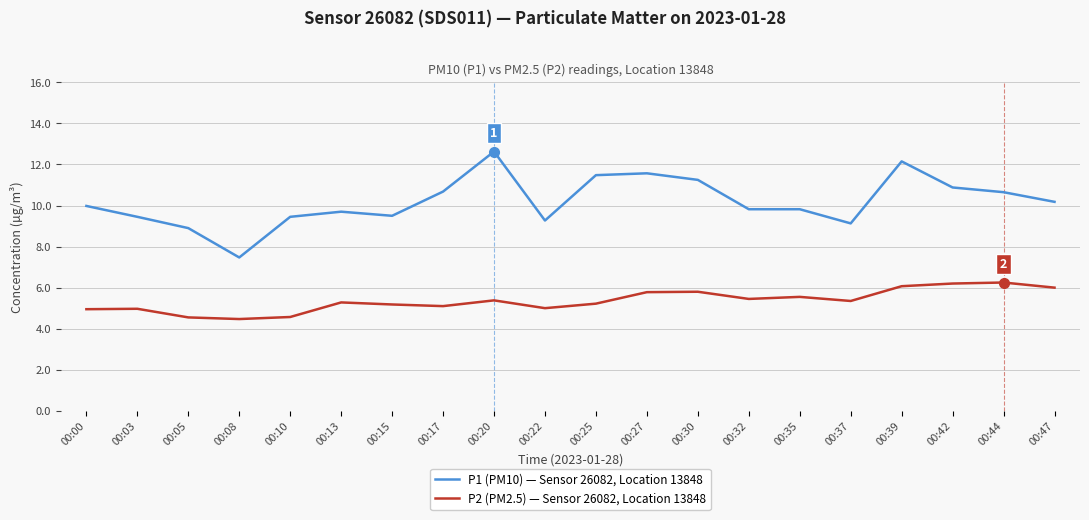

What is the total value across all series at 00:03?

14.4